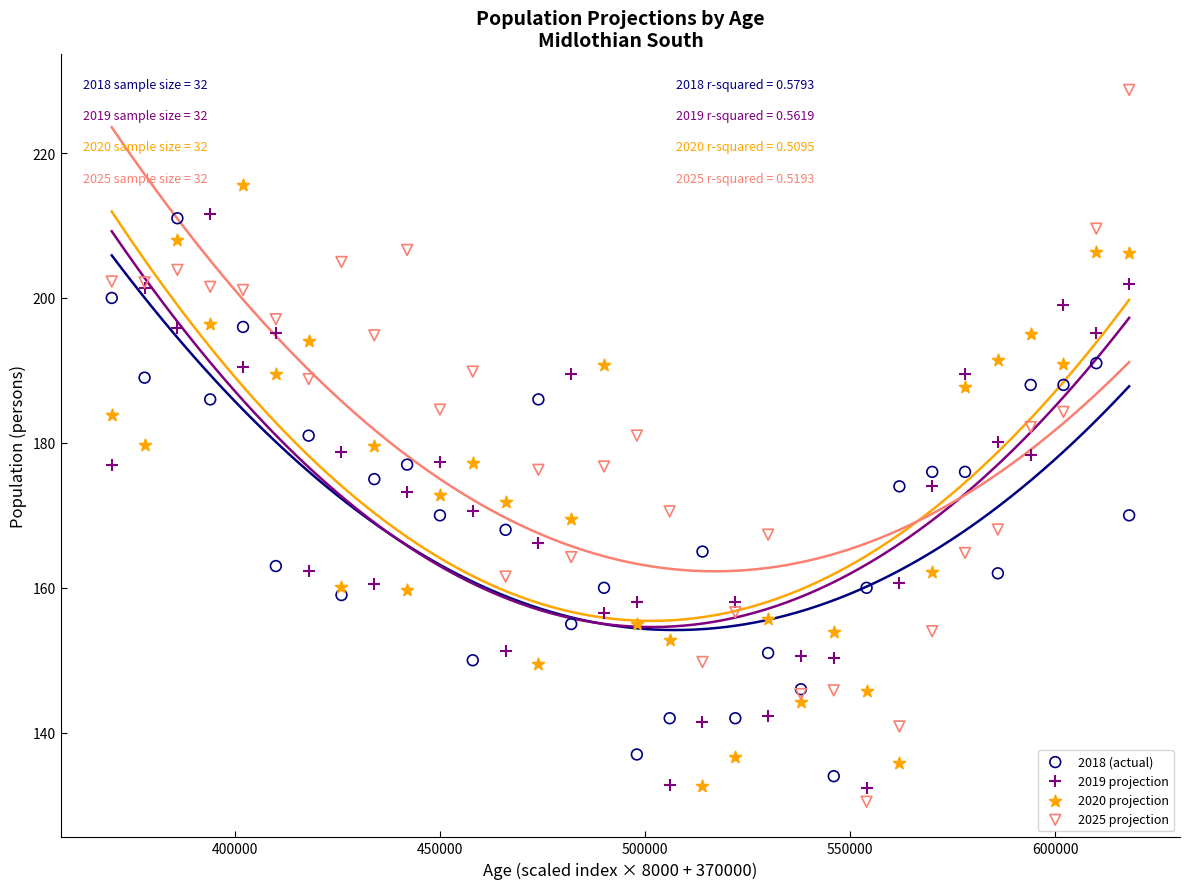

Which series reaches the maximum Y coordinate?

2025 projection